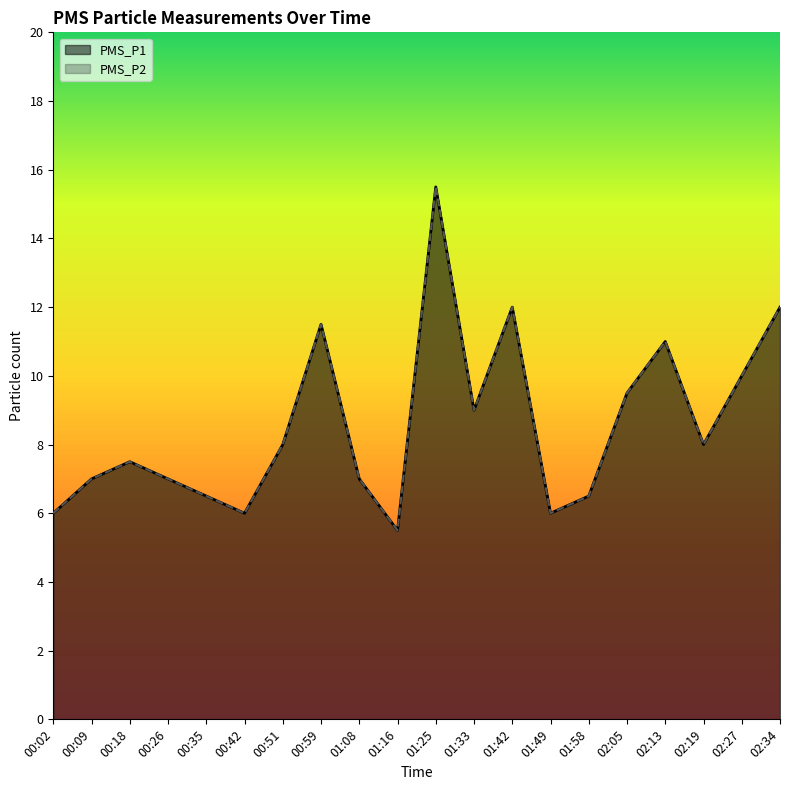

True or false: PMS_P2 and PMS_P1 cross at least once.

False